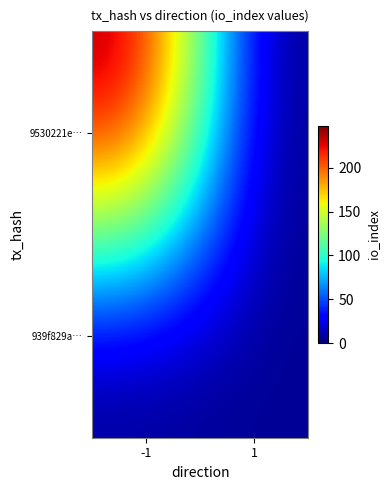

Reading left to right, extract all data points from this chart.

9530221e…: -1=248	1=0
939f829a…: -1=0	1=5